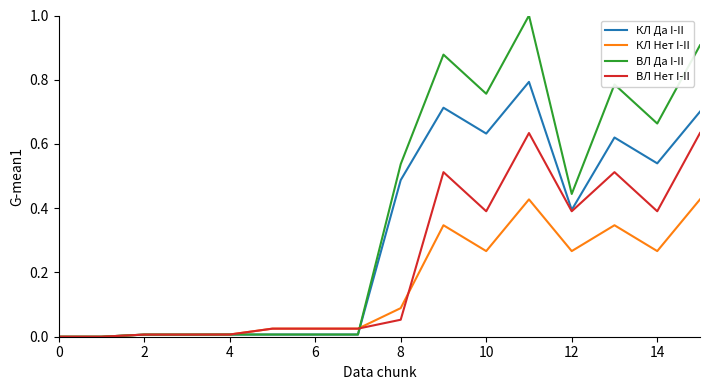

Which series has the widest spread of values?

ВЛ Да I-II